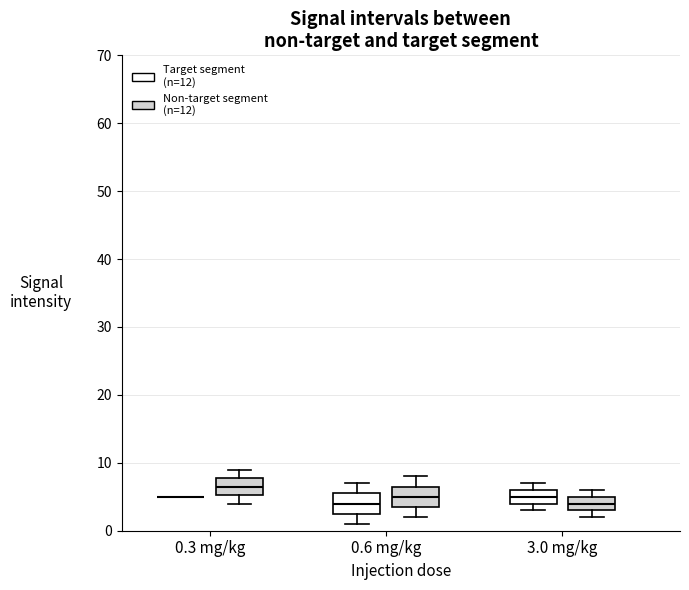

Reading left to right, transcribe this box plot: for each box, give where its median line is, the range the box spans, and where its two whiskers end, as read against the y-axis. The values are not printed on the chart, so give them approximately, as read against the axis.

0.3 mg/kg (Target segment (n=12)): box collapsed to a line at 5, whiskers 5 to 5
0.3 mg/kg (Non-target segment (n=12)): median 7, box 5 to 8, whiskers 4 to 9
0.6 mg/kg (Target segment (n=12)): median 4, box 3 to 6, whiskers 1 to 7
0.6 mg/kg (Non-target segment (n=12)): median 5, box 4 to 7, whiskers 2 to 8
3.0 mg/kg (Target segment (n=12)): median 5, box 4 to 6, whiskers 3 to 7
3.0 mg/kg (Non-target segment (n=12)): median 4, box 3 to 5, whiskers 2 to 6